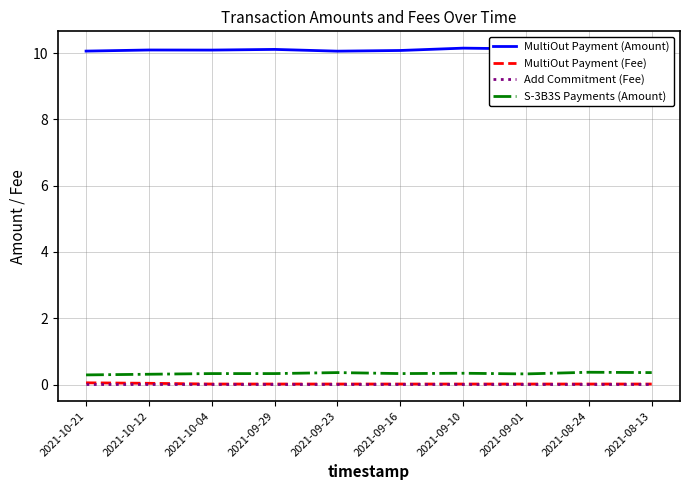

What is the label of the 5th point from the left?

2021-09-23